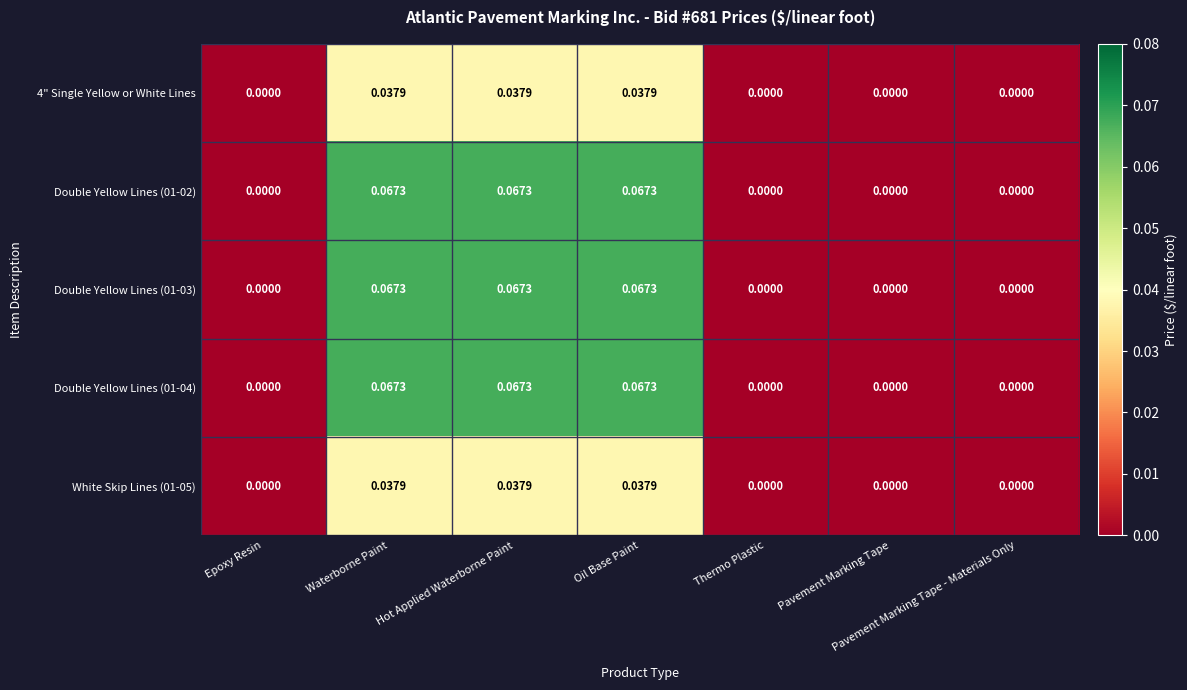

Is the value of Double Yellow Lines (01-04) at Hot Applied Waterborne Paint greater than the value of Double Yellow Lines (01-03) at Pavement Marking Tape - Materials Only?

Yes